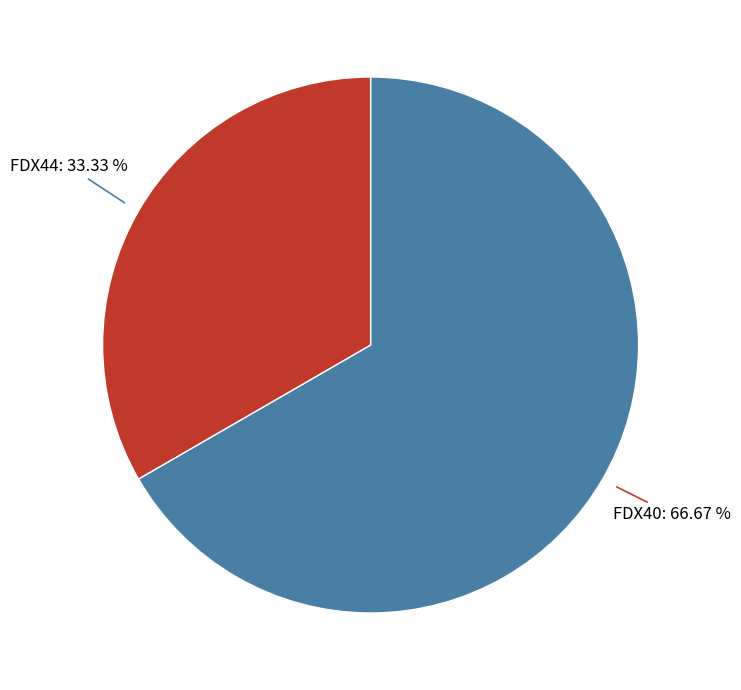

Count the number of slices in the pie.

2